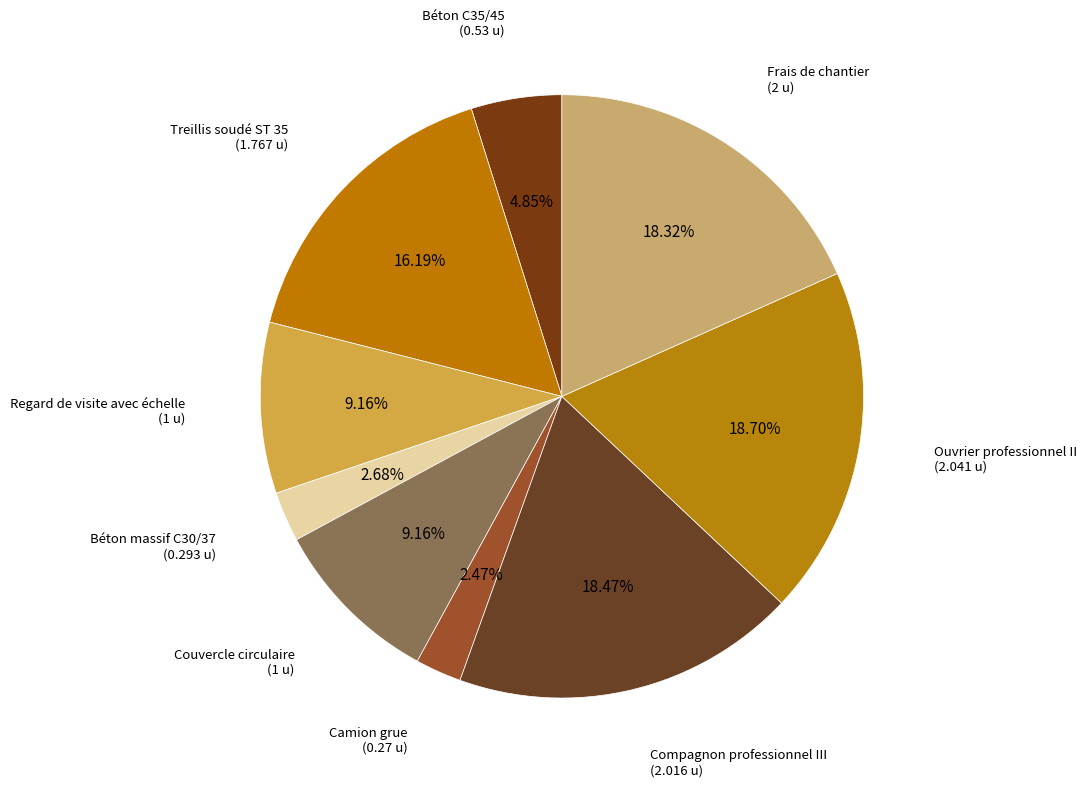

Is the sum of Camion grue and Regard de visite avec échelle greater than half?

No